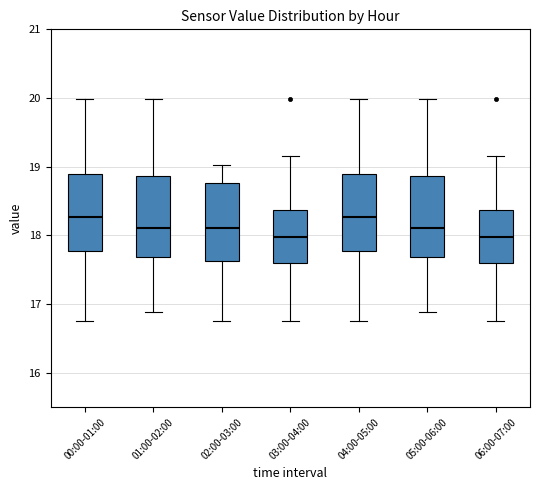

Where is the upper edge of the box for 06:00-07:00 on the y-axis? The values are not printed on the chart, so give them approximately, as read against the axis.

18.4